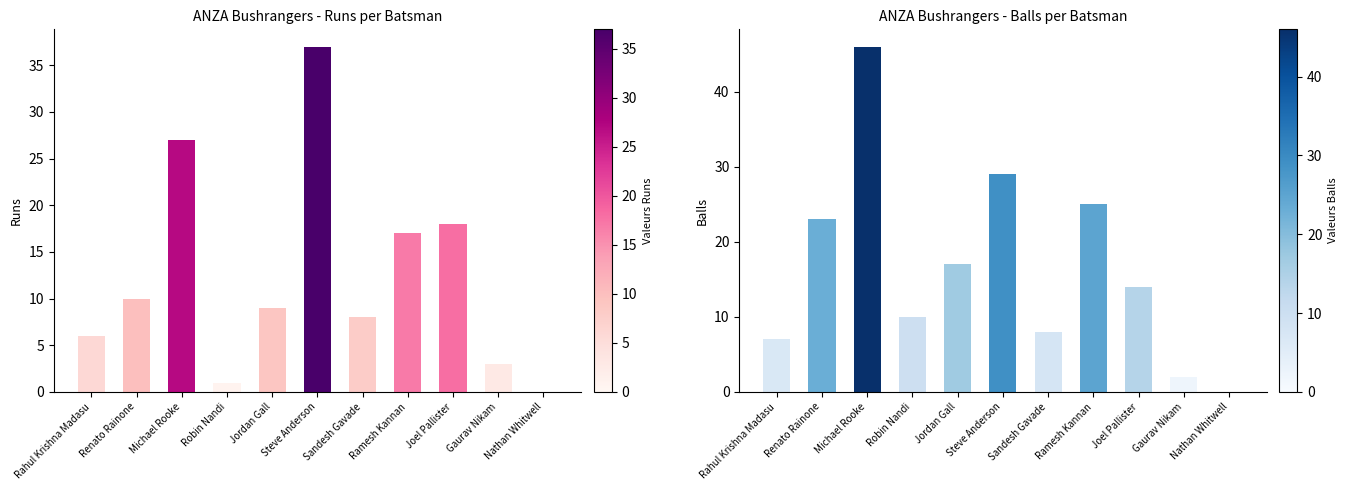

What is the difference between the maximum and minimum values in the Balls series?

46